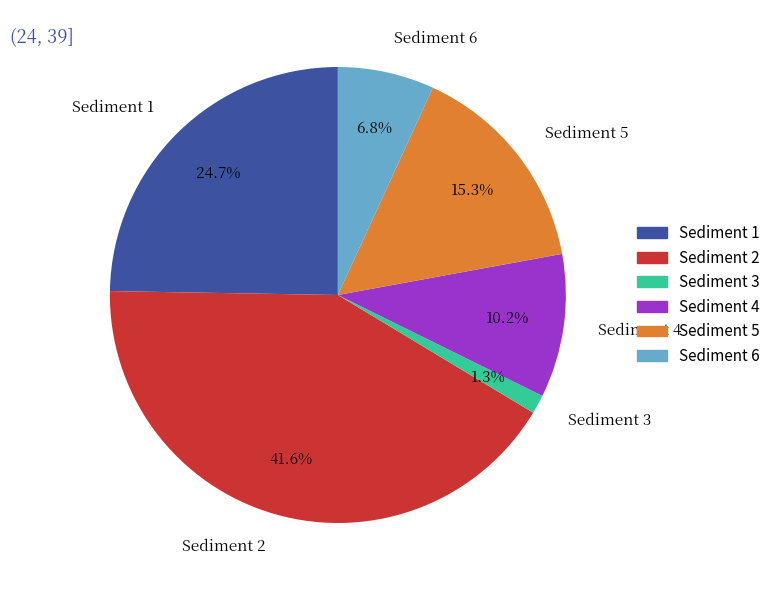

How many segments does this pie chart have?

6